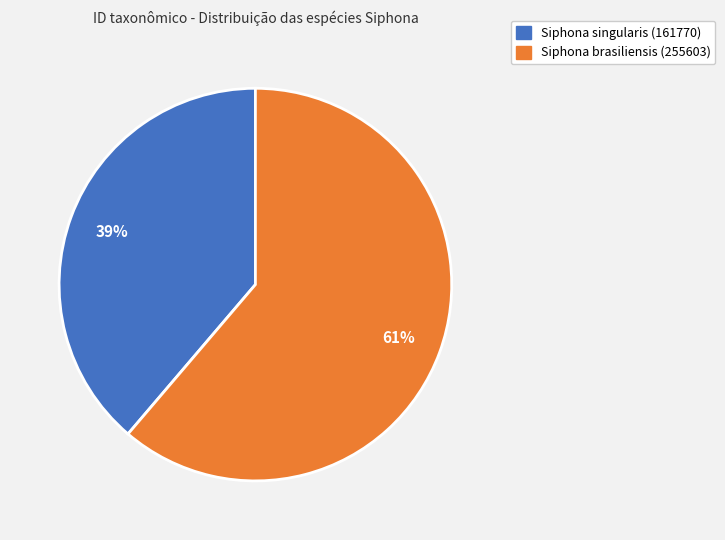

The Siphona singularis (161770) slice represents 39% of the pie. True or false?

True